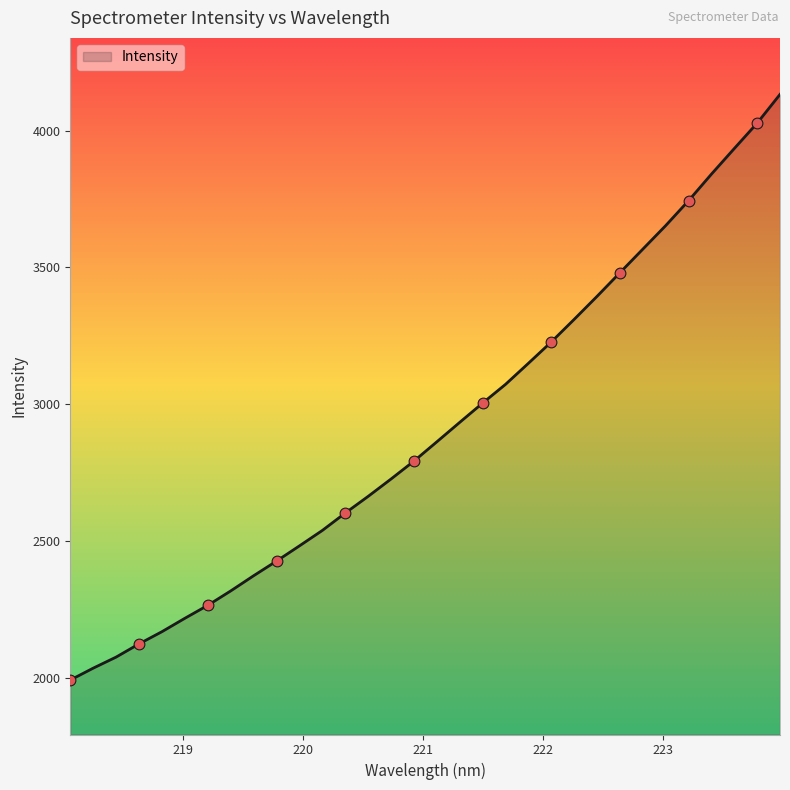

What is the difference between the maximum and minimum values?

2141.0